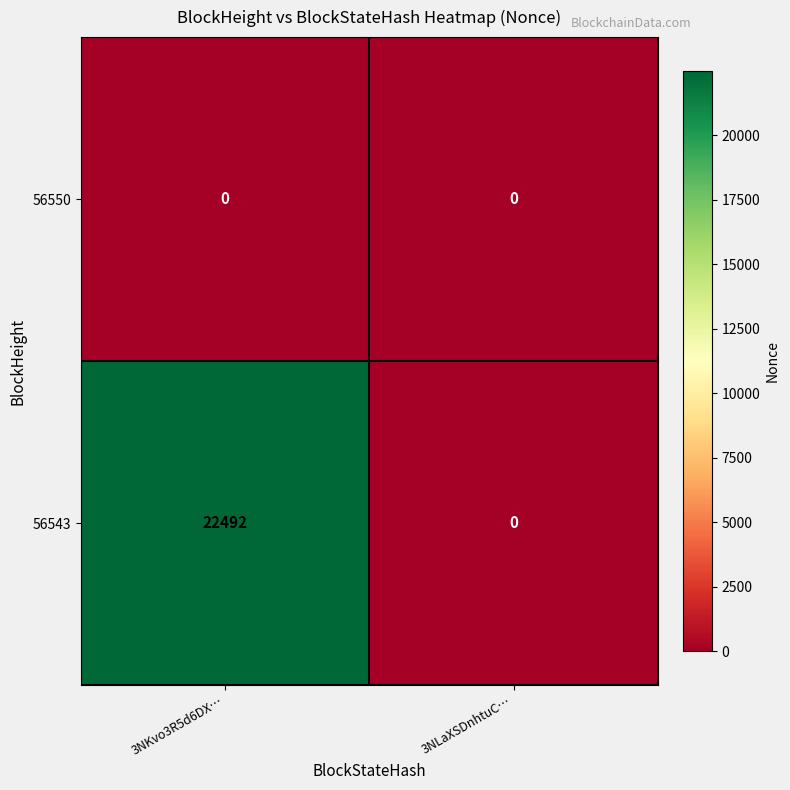

Is it true that 56550 equals 0 at 3NKvo3R5d6DX…?

True